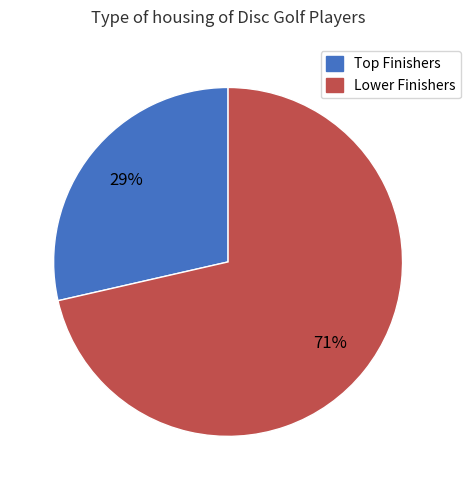

Does any single category account for the majority?

Yes